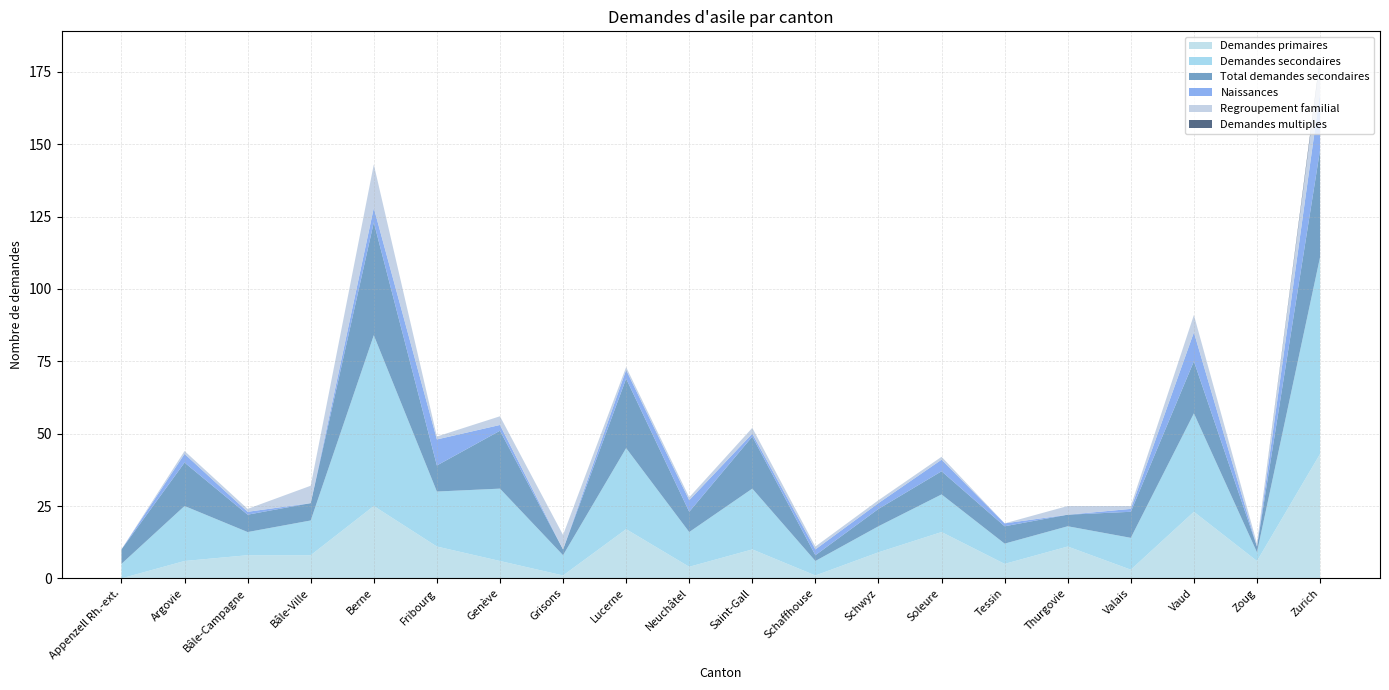

Reading left to right, transcribe all the data shown in this chart.

Demandes primaires: 0	6	8	8	25	11	6	1	17	4	10	1	9	16	5	11	3	23	6	43
Demandes secondaires: 5	19	8	12	59	19	25	7	28	12	21	5	9	13	7	7	11	34	3	68
Total demandes secondaires: 5	15	6	6	39	9	20	2	24	7	18	2	6	8	6	4	9	18	2	37
Naissances: 0	3	1	0	5	9	2	0	3	4	1	2	2	4	1	0	1	10	0	20
Regroupement familial: 0	1	1	6	15	1	3	5	1	1	2	1	1	1	0	3	1	6	1	11
Demandes multiples: 0	0	0	0	0	0	0	0	0	0	0	0	0	0	0	0	0	0	0	1